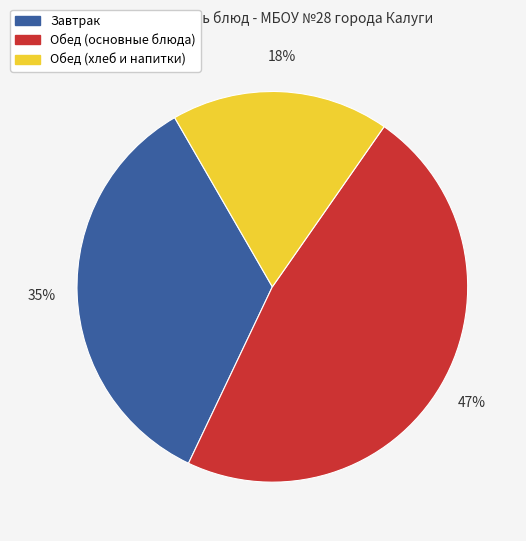

To the nearest percent, what is the difference between the largest and smallest slice percentages?

29%